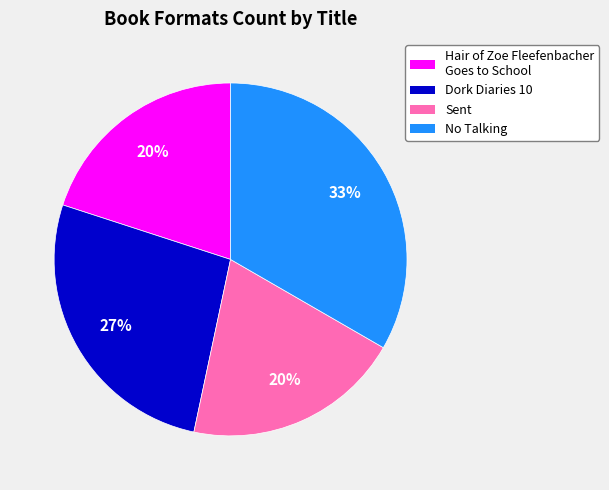

To the nearest percent, what portion does No Talking represent?

33%